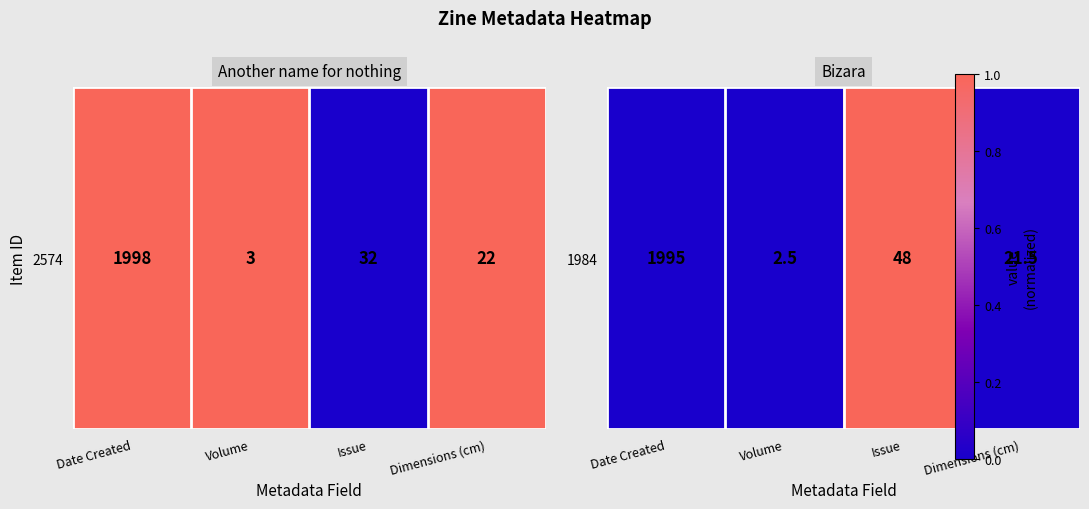

List the labels in order of value, largest first.

Issue, Date Created, Volume, Dimensions (cm)